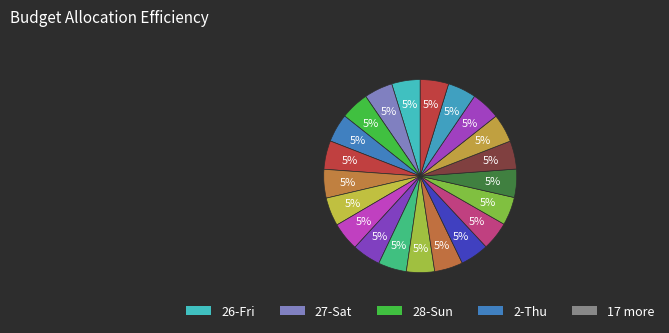

How many segments does this pie chart have?

21